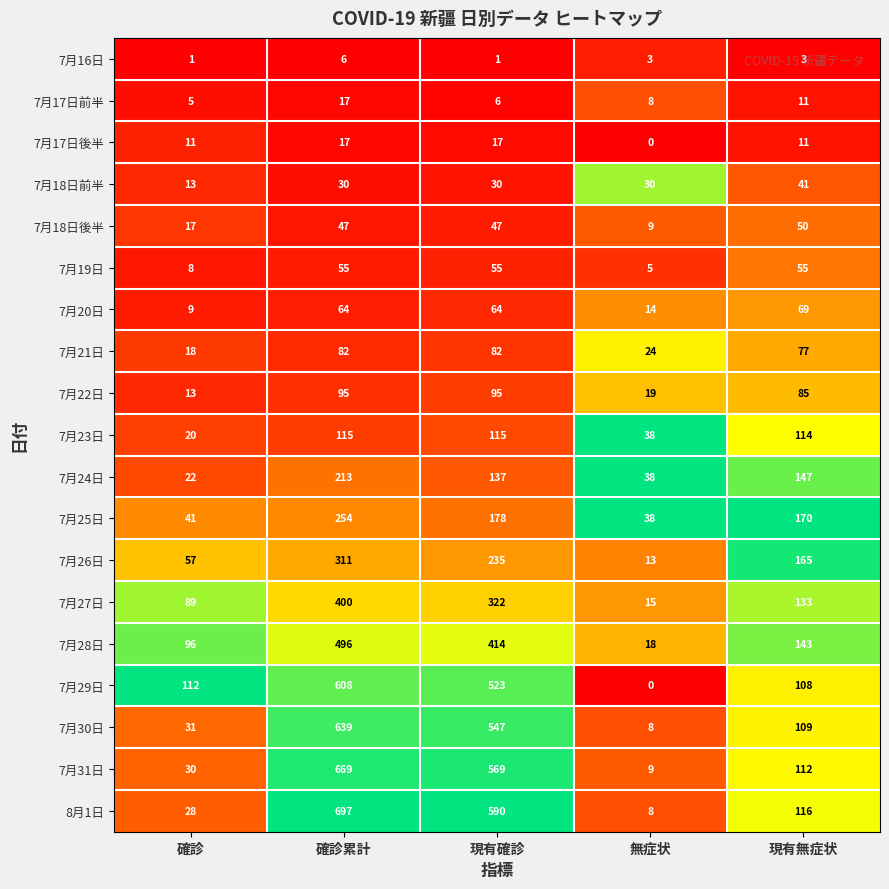

What is the difference between the highest and lowest values at 無症状?

38